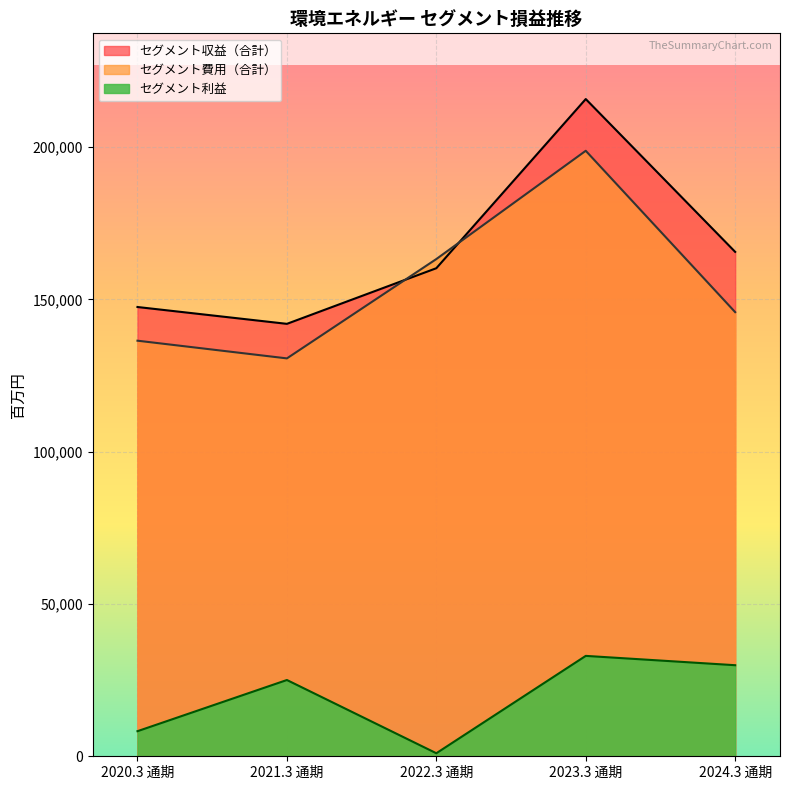

At which label does セグメント収益（合計） first exceed 160232?

2023.3 通期